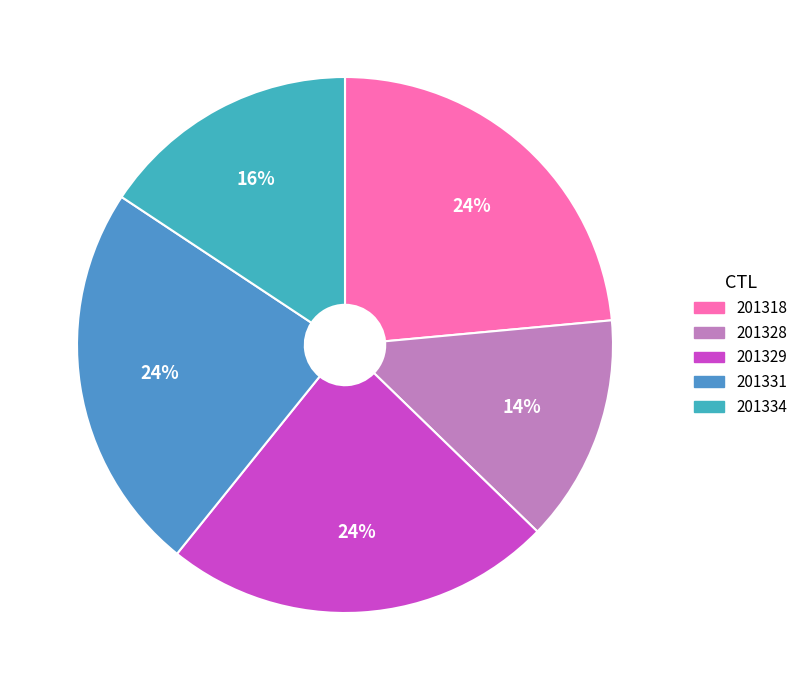

What percentage do 201318 and 201334 together represent?

39.2%